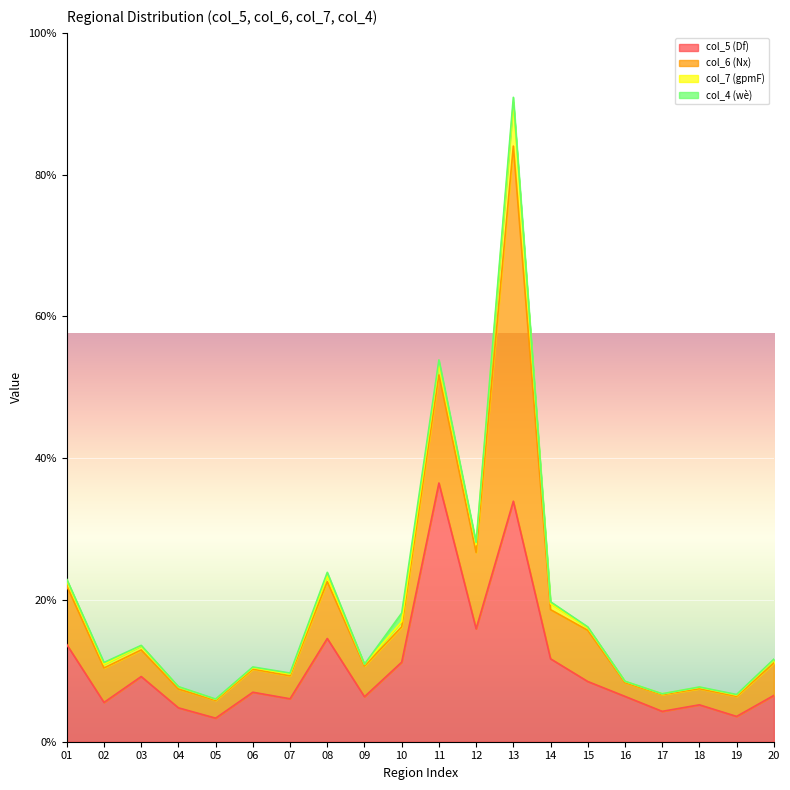

What are all the series names shown in the legend?

col_5 (Df), col_6 (Nx), col_7 (gpmF), col_4 (wè)